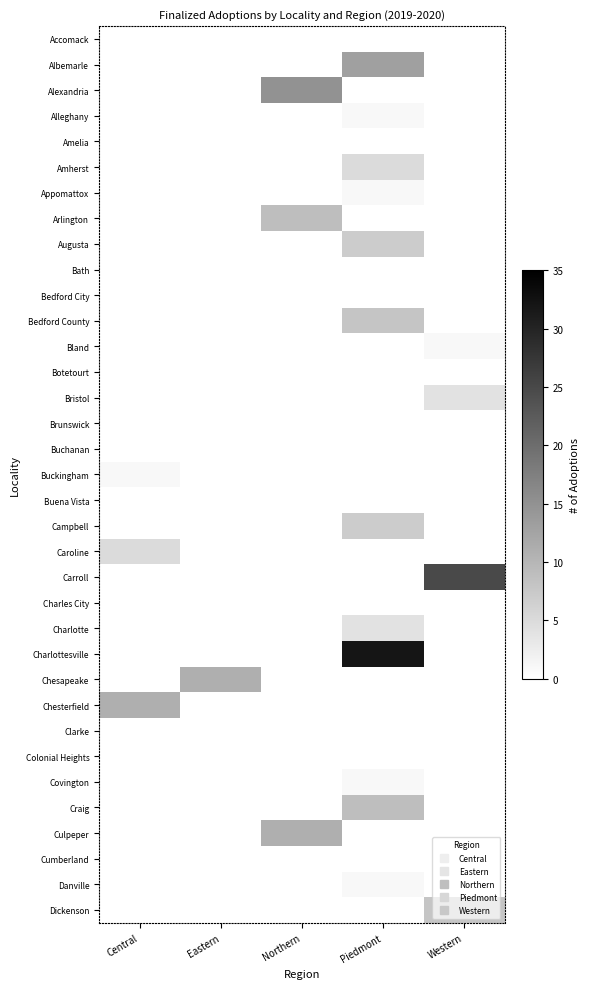

Between Central and Western, which is larger?

Western